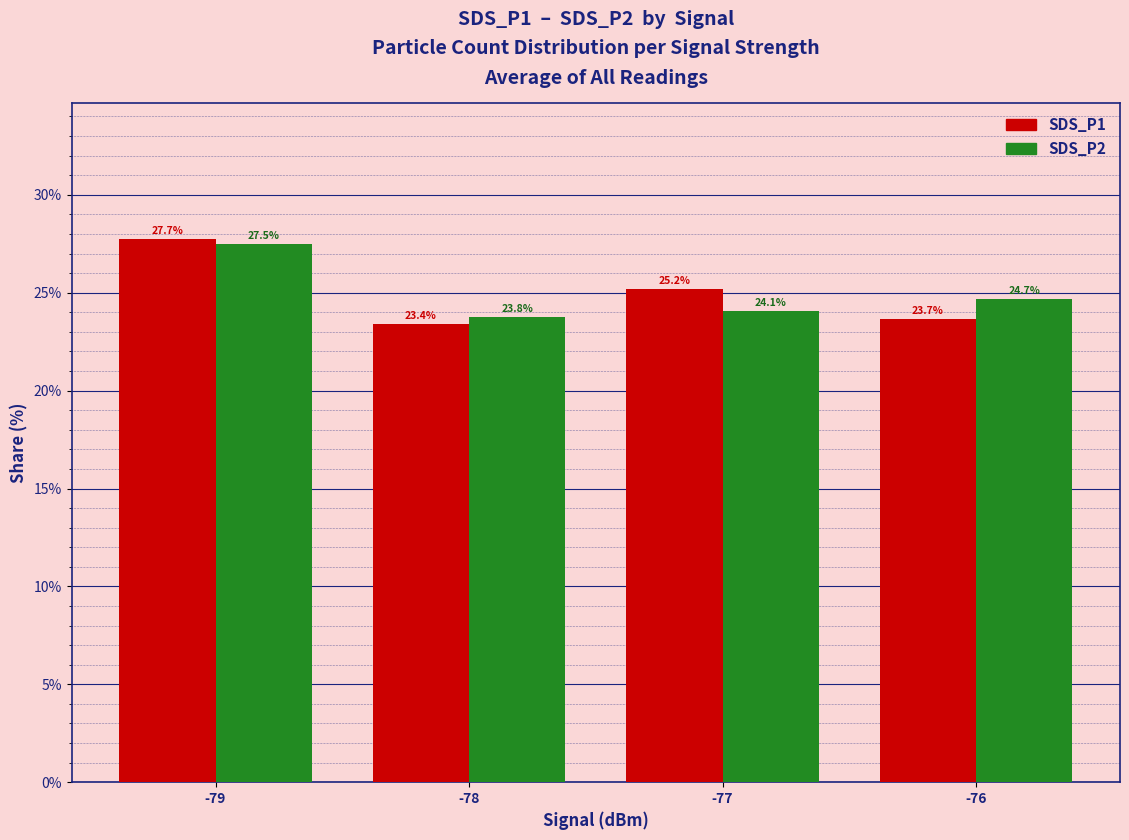

What is the value of the SDS_P2 bar at the 3rd from the left?

24.1